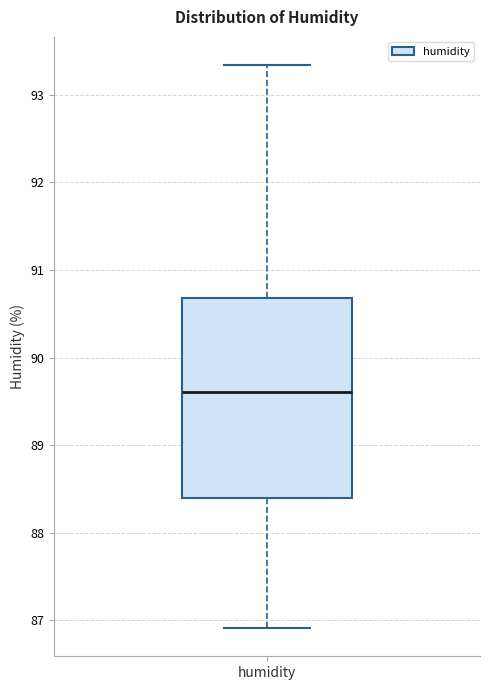

Read this box plot against the y-axis: the position of the median line, the range covered by the box, and the ends of both whiskers. The values are not printed on the chart, so give them approximately, as read against the axis.

median 89.6, box 88.4 to 90.7, whiskers 86.9 to 93.3